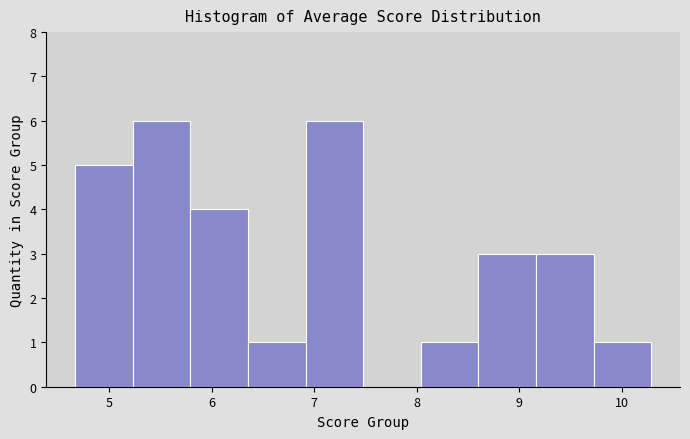

How tall is the bar that spans 4.7 to 5.2 on the x-axis? Neither the bar edges nor the heights are printed on the chart, so give them approximately, as read against the axes.

5